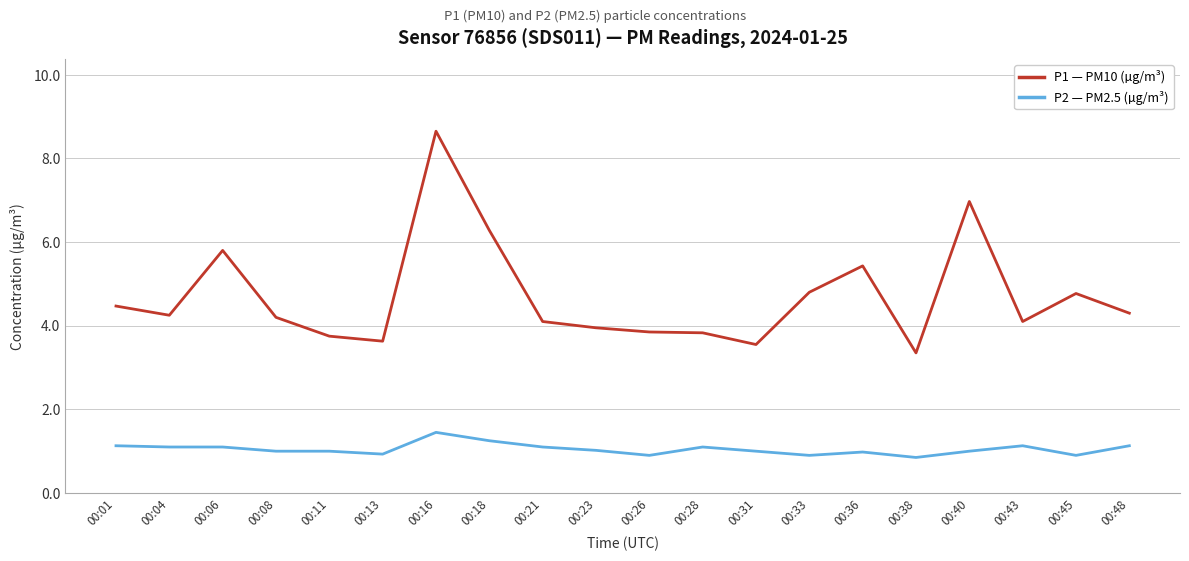

Which label corresponds to the largest value in the chart?

00:16